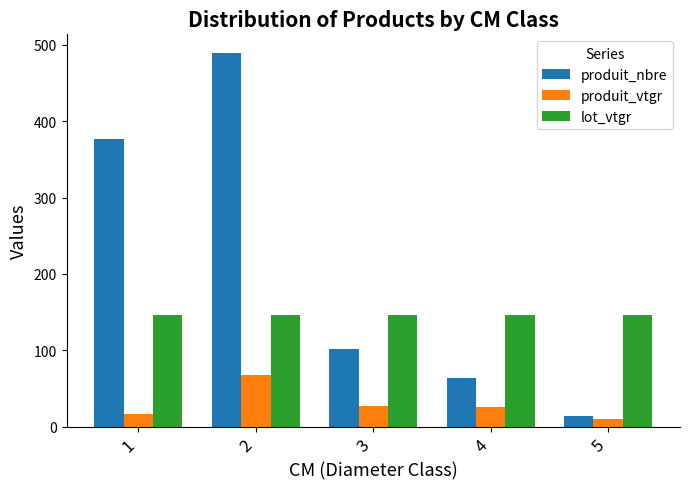

Rank the series by their average value, from lowest to highest.

produit_vtgr, lot_vtgr, produit_nbre